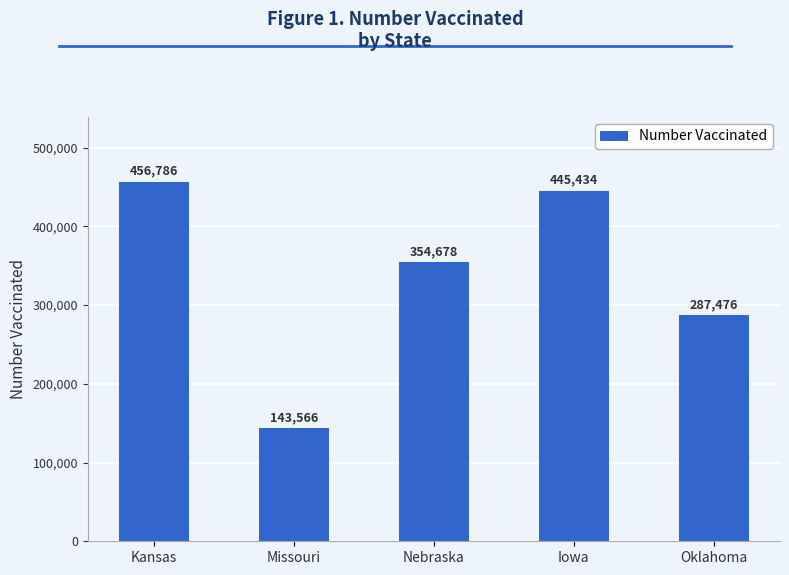

What is the sum of all values?

1687940